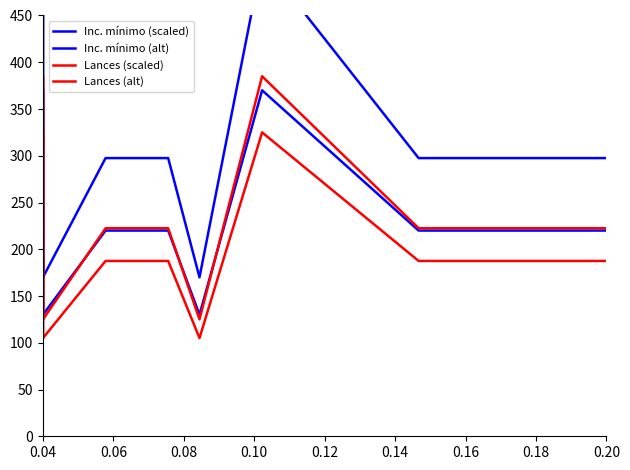

What is the sum of all Lances (alt) values?

1902.5